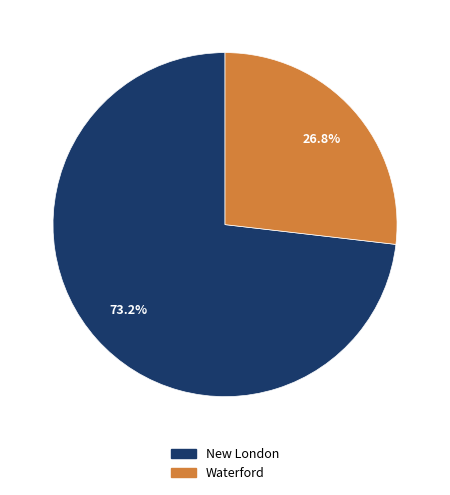

To the nearest percent, what is the average slice percentage?

50%